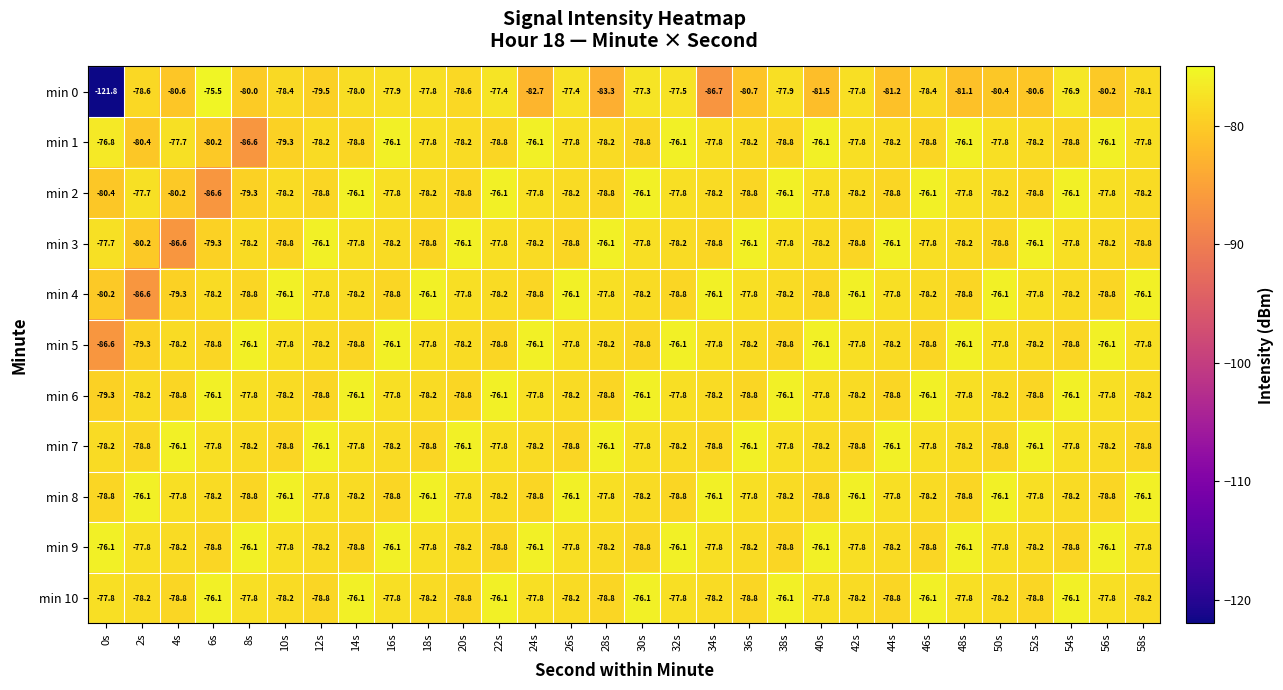

What is the difference between the highest and lowest values at 32s?

2.7